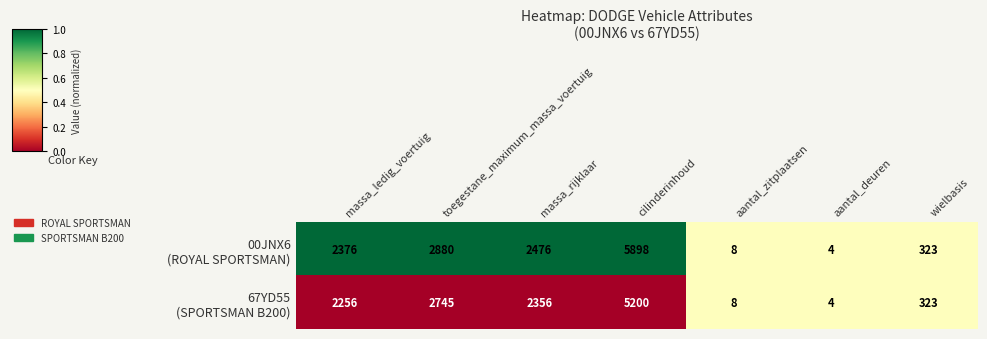

At which category is the sum across all series the highest?

cilinderinhoud